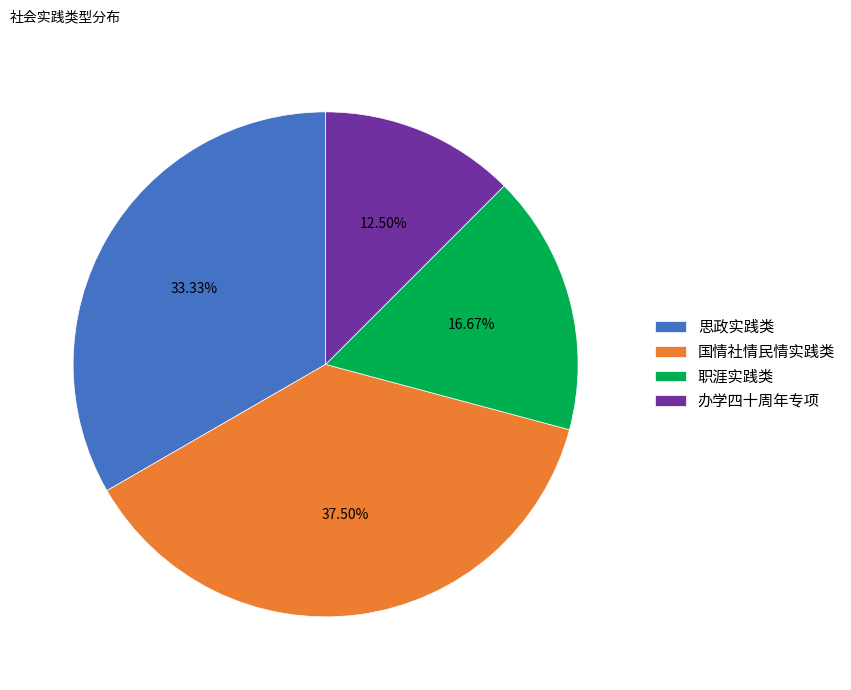

Which category has the smallest portion of the pie?

办学四十周年专项